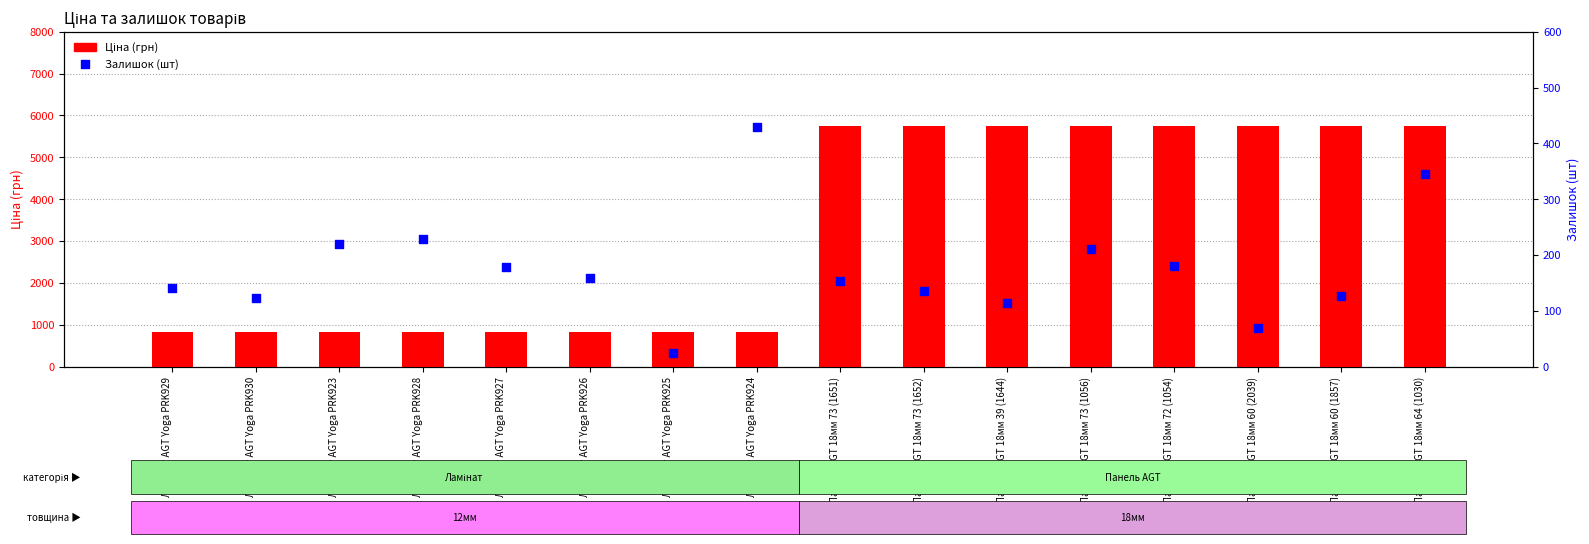

What is the total value across all series at Панель AGT 18мм 64 (1030)?

6081.9